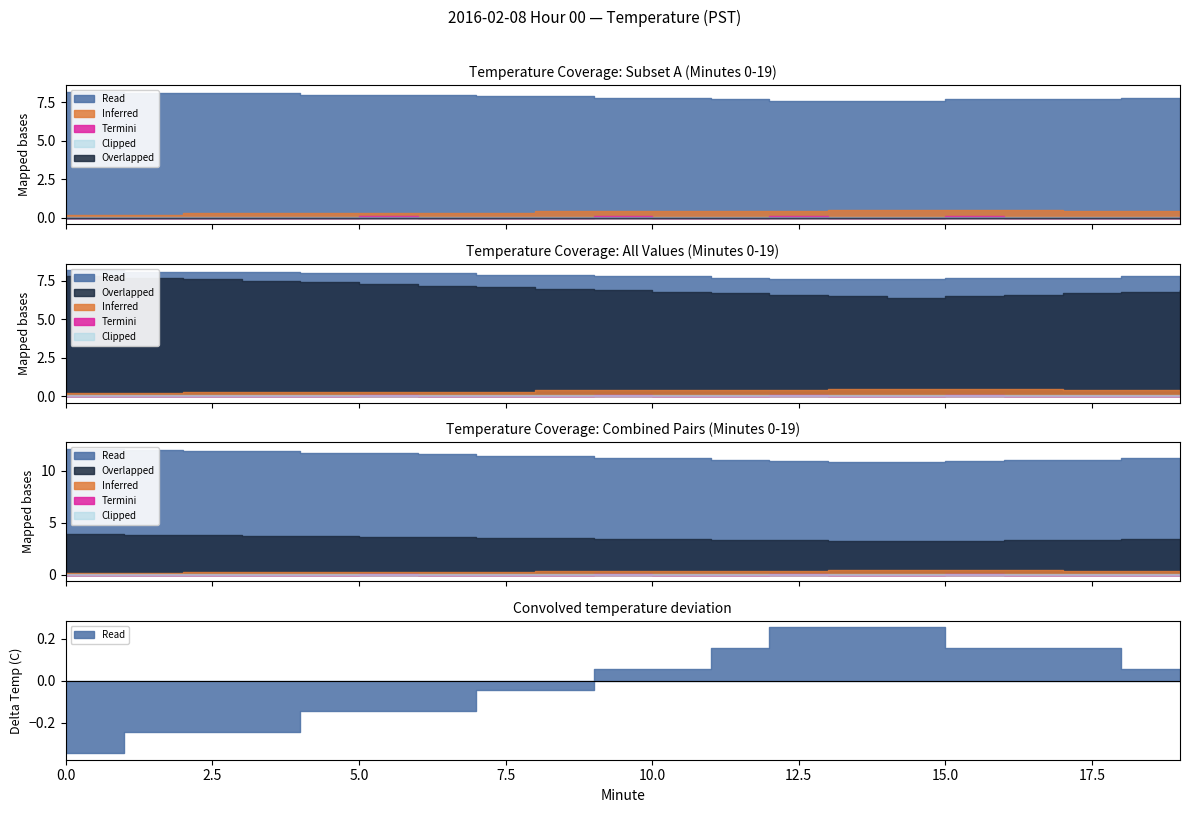

Which series has the widest spread of values?

Overlapped